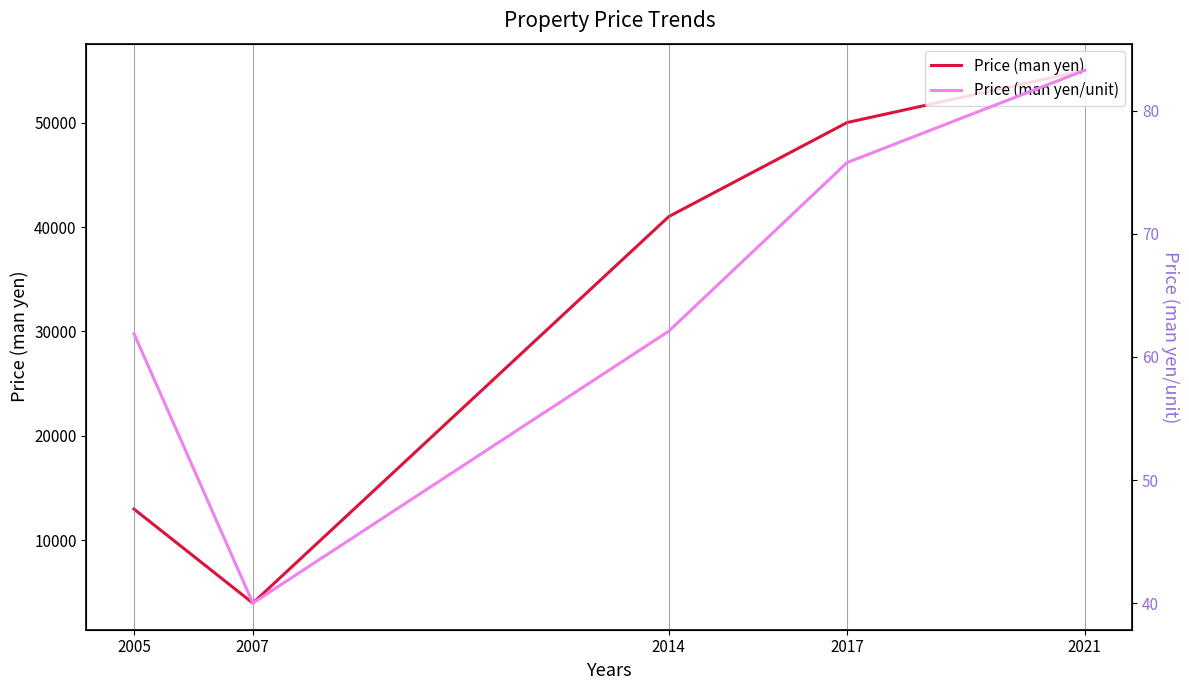

How many categories are shown in the chart?

5